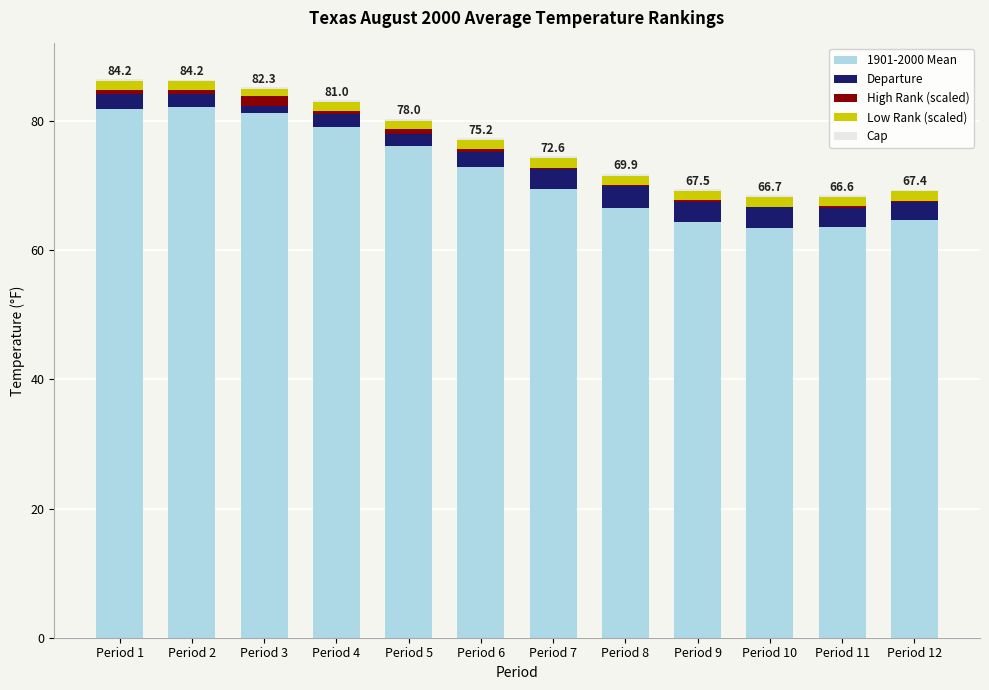

Which series changed the most between Period 4 and Period 9?

1901-2000 Mean